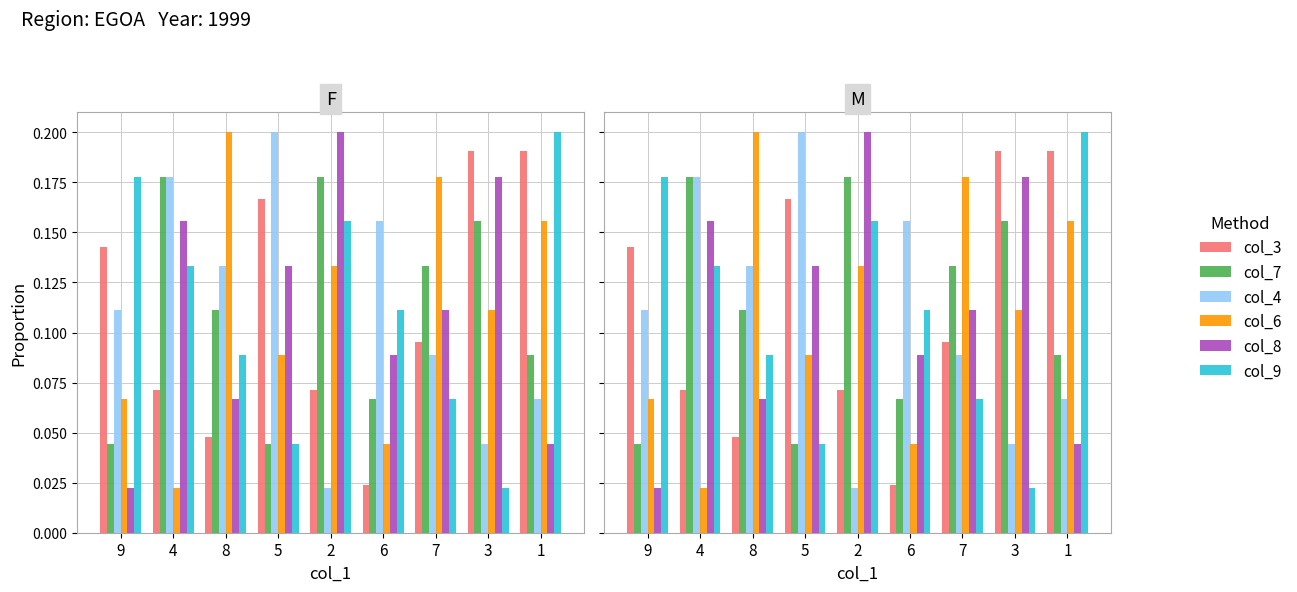

What is the sum of all col_3 values?

1.0